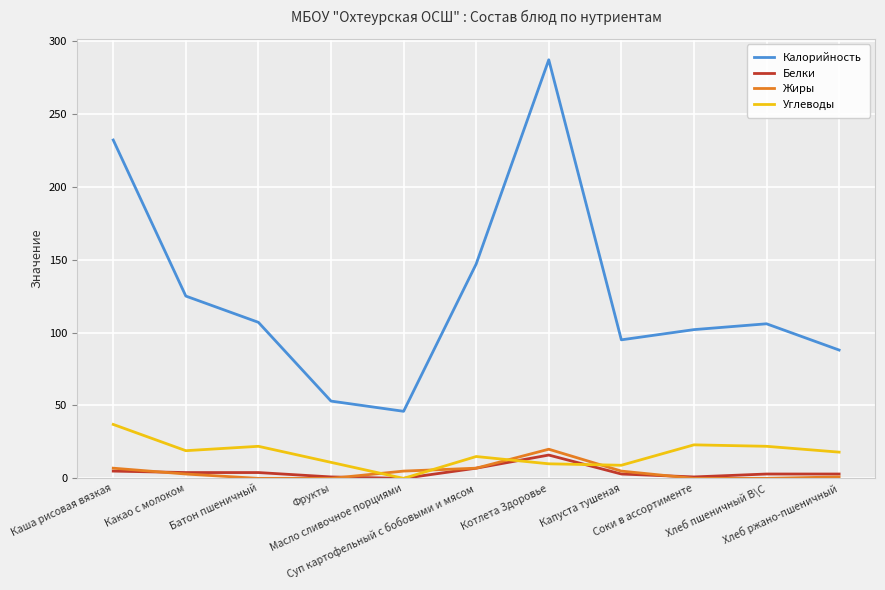

What is the average value of the Жиры series?

4